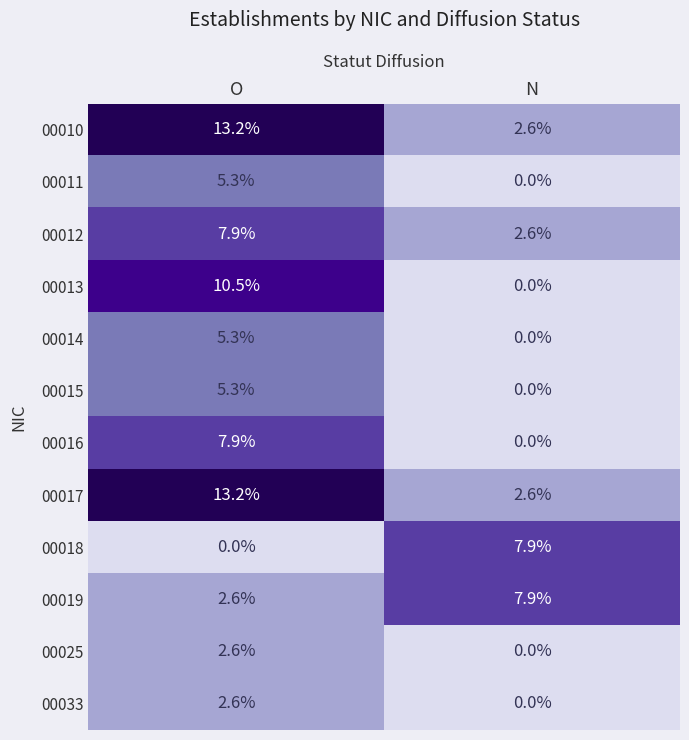

What is the spread (max minus min) of values at O?

13.2